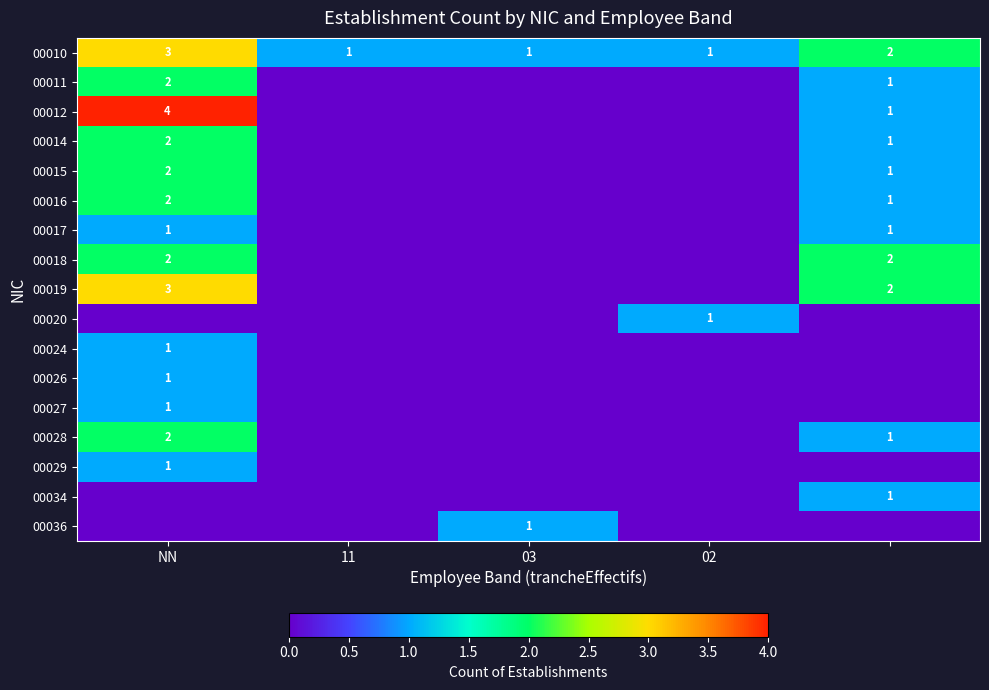

What is the difference between the maximum and minimum values in the 00011 series?

2